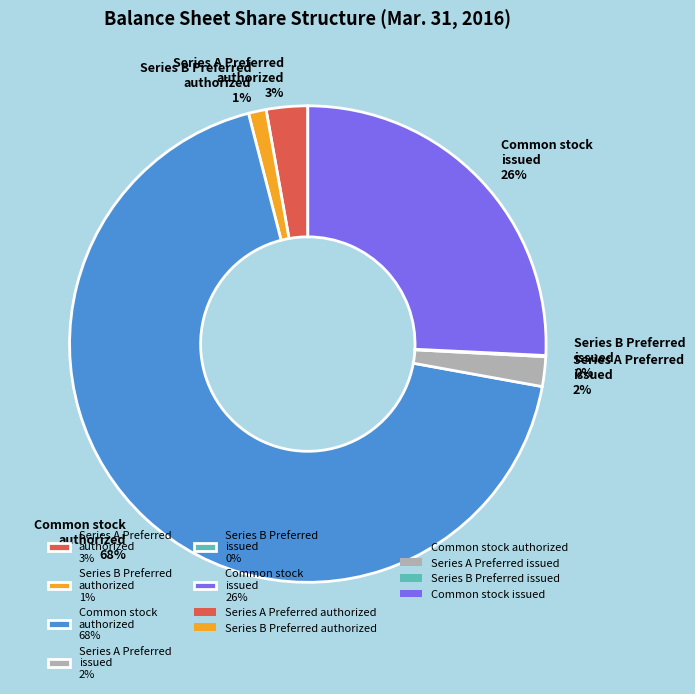

Which slice represents more than half of the pie?

Common stock authorized 68%